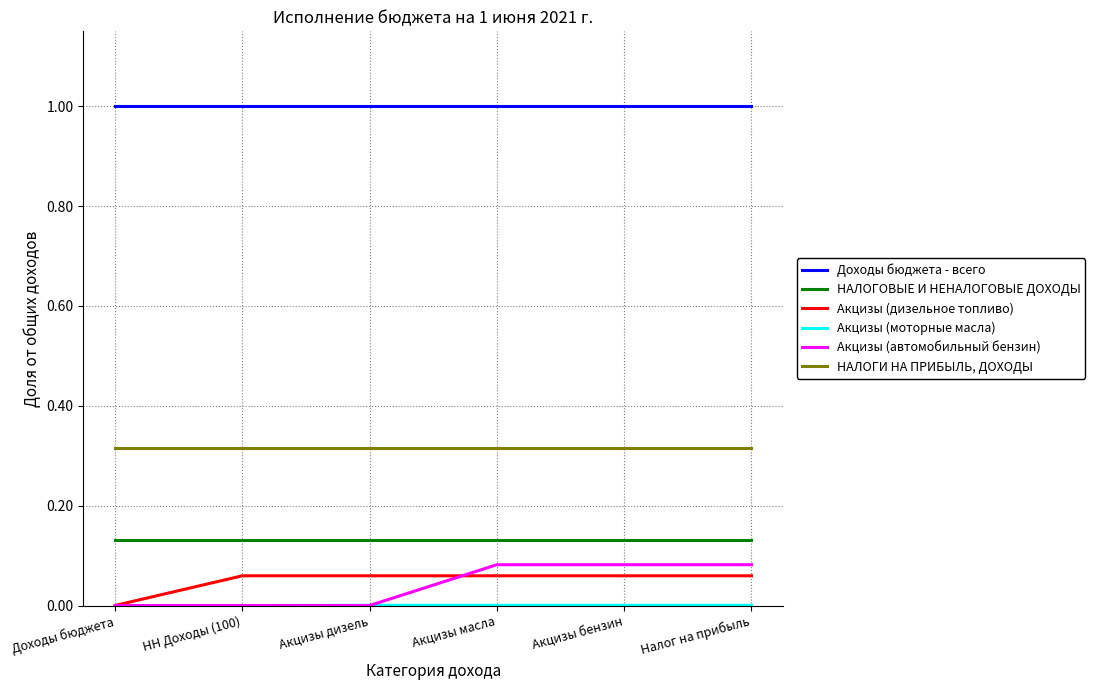

How many lines are shown in the chart?

6